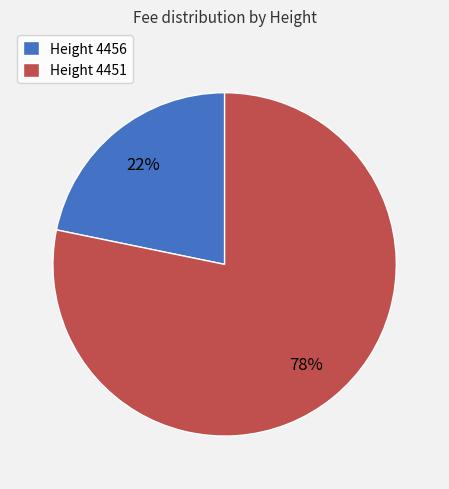

To the nearest percent, what percentage of the pie is Height 4456?

22%